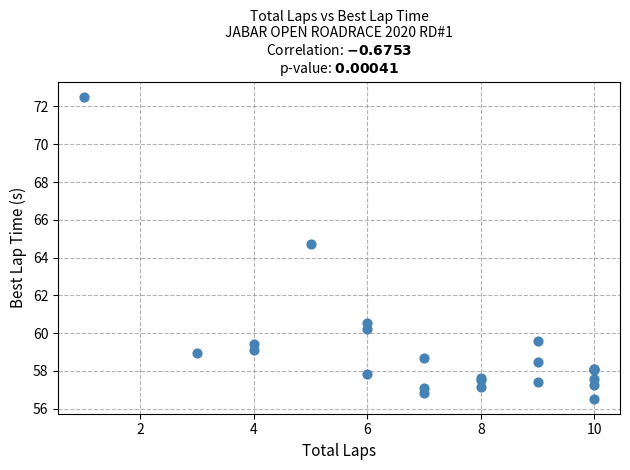

What Y value in the scatter plot is closest to 64?

64.7